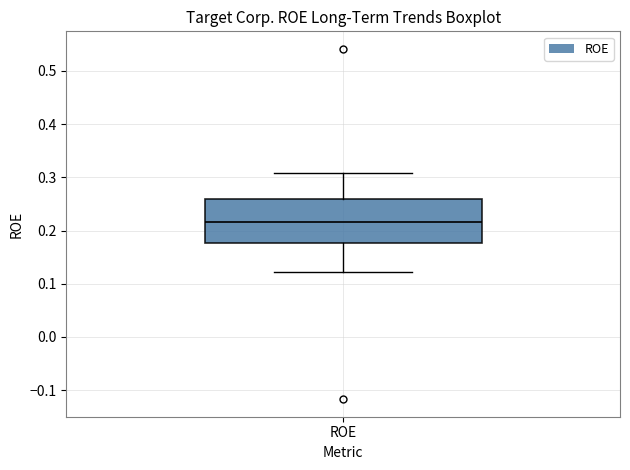

Transcribe this box plot: give where the median line is, the range the box spans, and where the two whiskers end, as read against the y-axis. The values are not printed on the chart, so give them approximately, as read against the axis.

median 0.22, box 0.18 to 0.26, whiskers 0.12 to 0.31